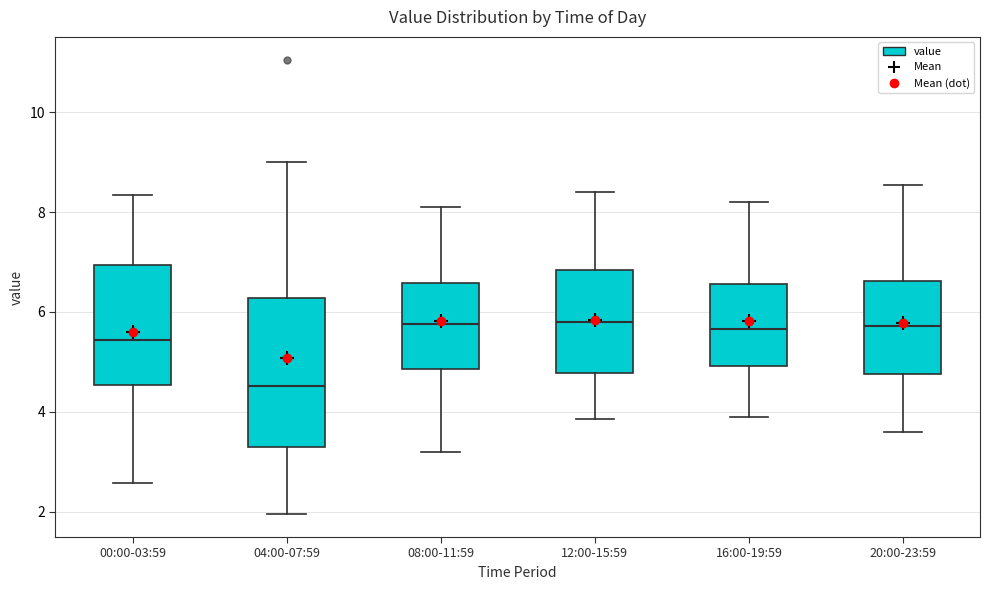

Reading left to right, read every box against the y-axis: the position of its median line, the range the box covers, and the ends of its whiskers. The values are not printed on the chart, so give them approximately, as read against the axis.

00:00-03:59: median 5.4, box 4.6 to 7.0, whiskers 2.6 to 8.4
04:00-07:59: median 4.6, box 3.2 to 6.2, whiskers 2.0 to 9.0
08:00-11:59: median 5.8, box 4.8 to 6.6, whiskers 3.2 to 8.2
12:00-15:59: median 5.8, box 4.8 to 6.8, whiskers 3.8 to 8.4
16:00-19:59: median 5.6, box 5.0 to 6.6, whiskers 4.0 to 8.2
20:00-23:59: median 5.8, box 4.8 to 6.6, whiskers 3.6 to 8.6